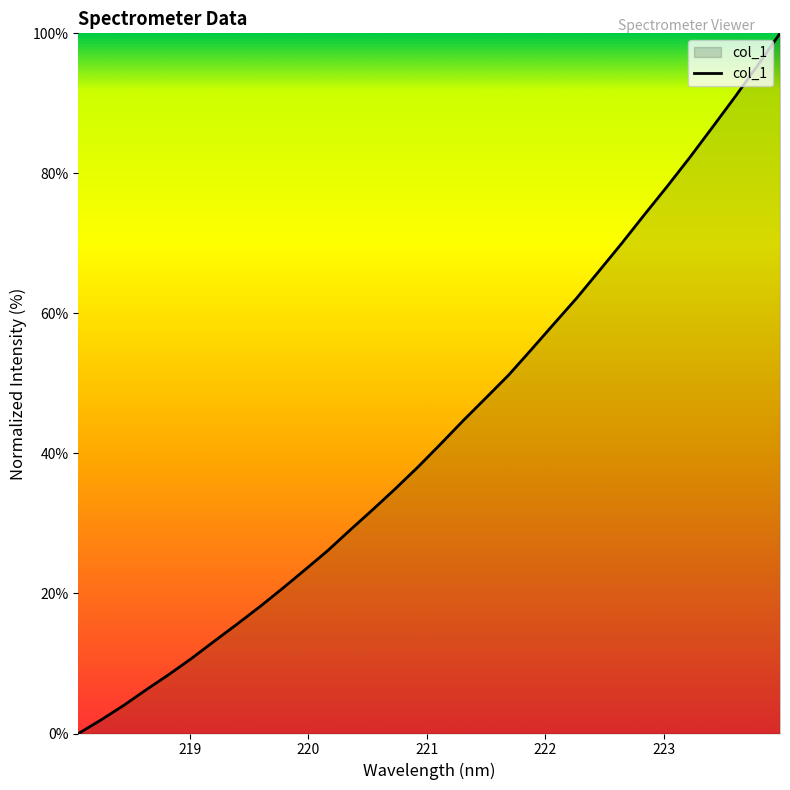

Does the chart display data point markers on the line(s)?

No